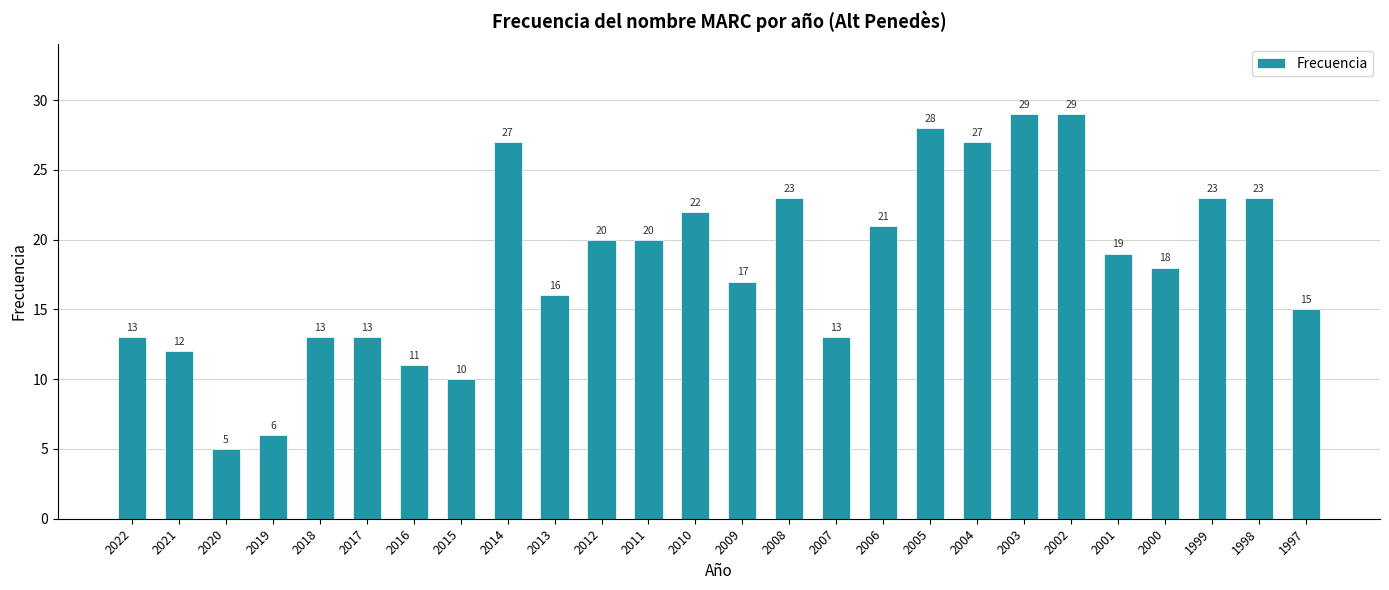

What is the sum of all values?

473